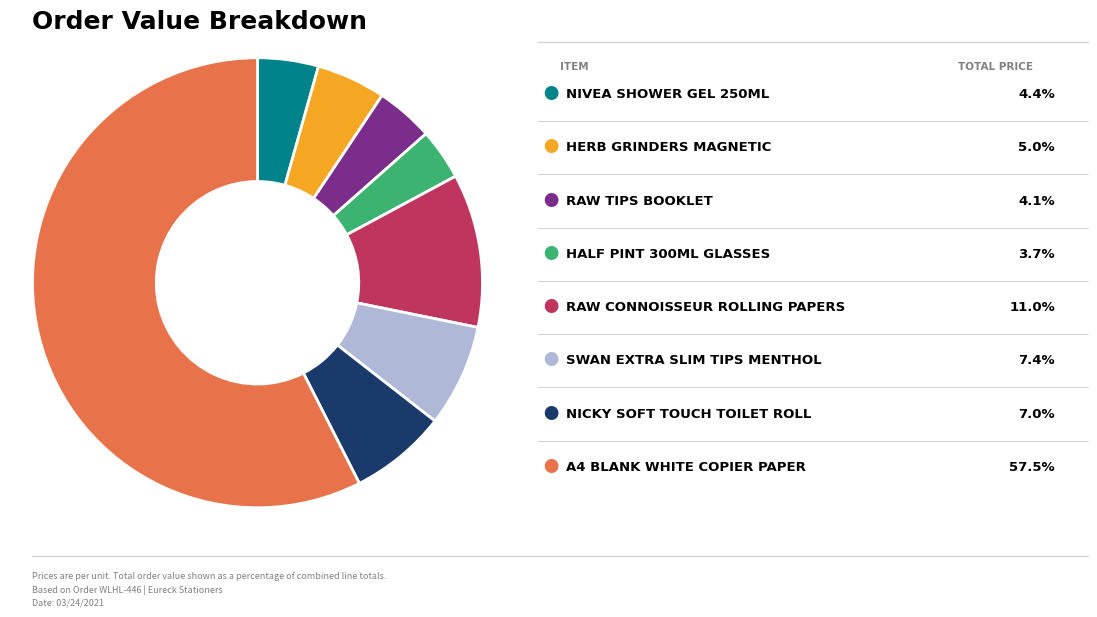

Is there a majority slice in this chart?

Yes